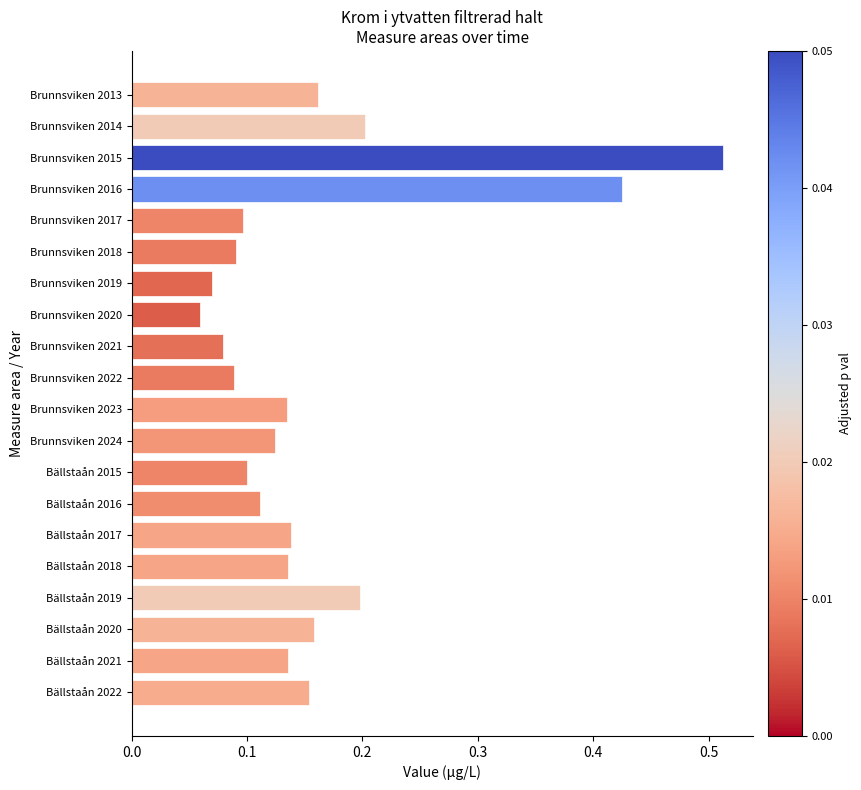

True or false: the data shows 0.1 at Bällstaån 2015.

True